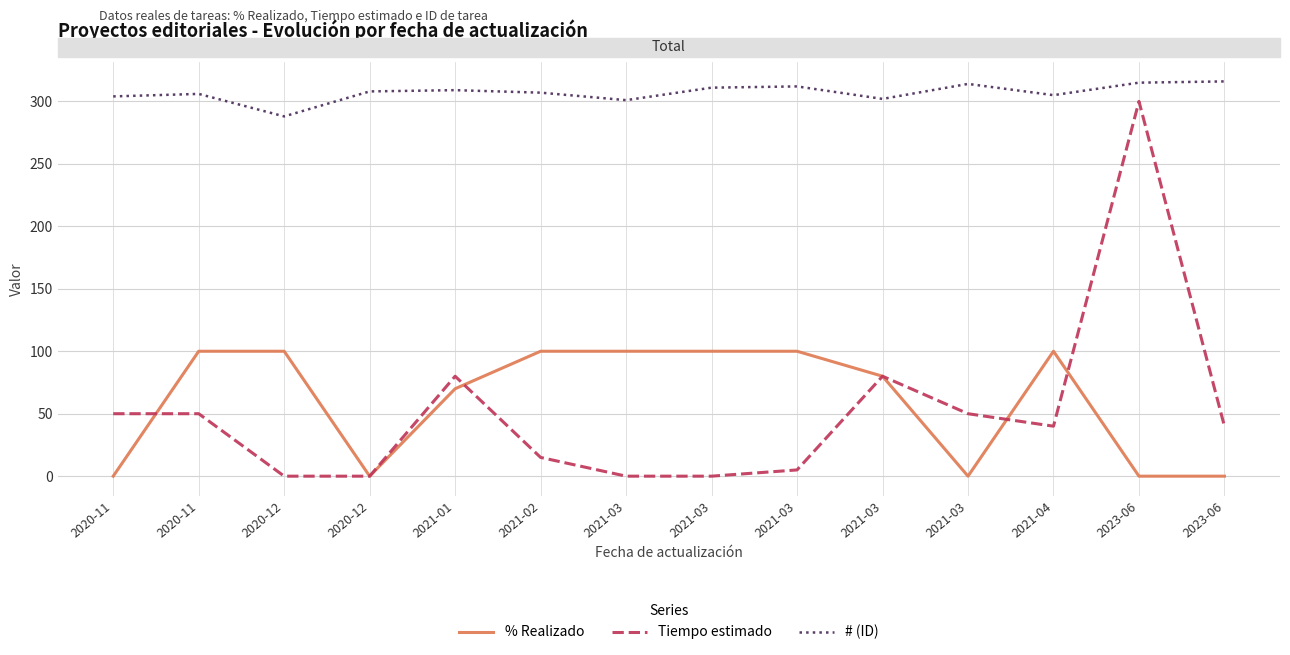

Is this an area chart (filled region under the line)?

No